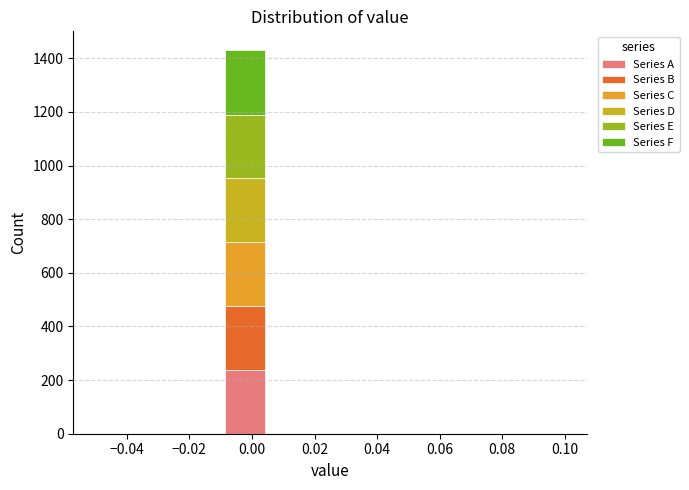

Reading left to right, transcribe this chart: for each stacked bar, give the range it covers on the x-axis and its total height. Neither the bar edges nor the heights are printed on the chart, so give them approximately, as read against the axes.

-0.050 to -0.036: 0
-0.036 to -0.022: 0
-0.022 to -0.010: 0
-0.010 to 0.004: 1420
0.004 to 0.018: 0
0.018 to 0.032: 0
0.032 to 0.046: 0
0.046 to 0.060: 0
0.060 to 0.072: 0
0.072 to 0.086: 0
0.086 to 0.100: 0